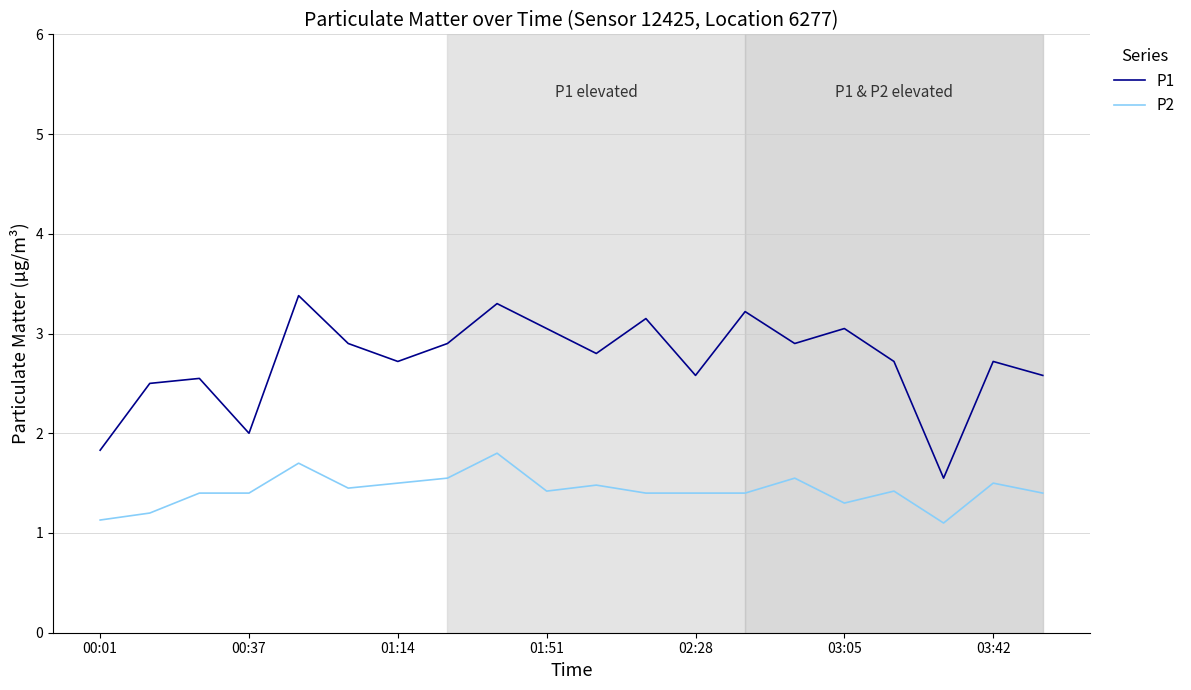

True or false: P1 and P2 intersect in this chart.

False